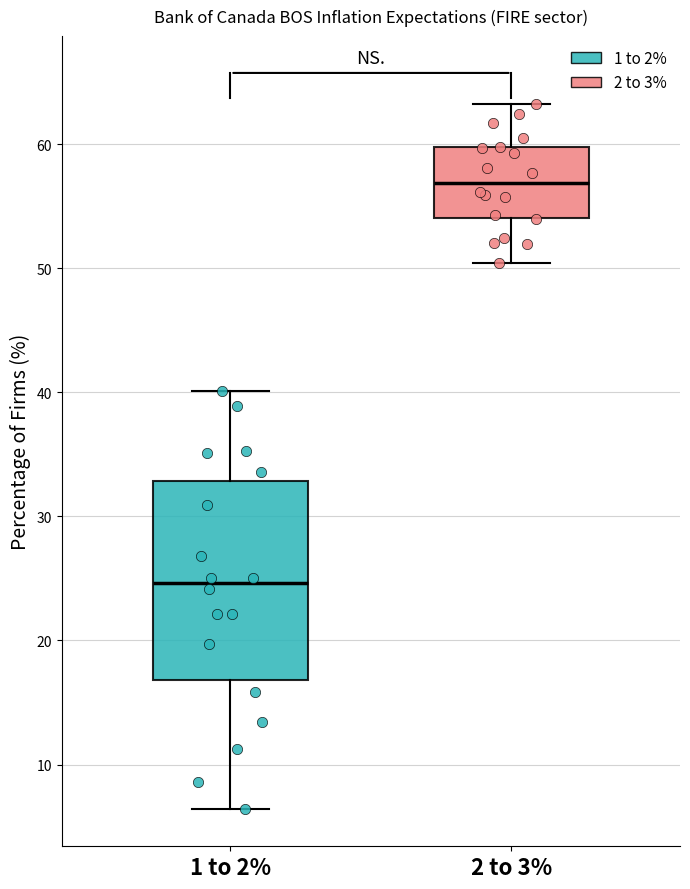

Which box is the tallest, from its lower edge to its upper edge?

1 to 2%